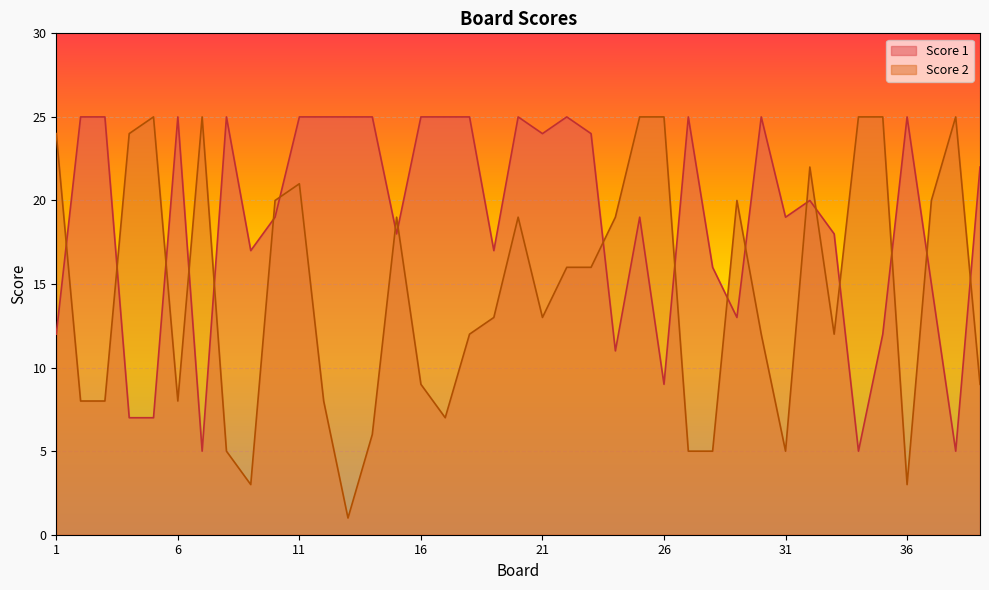

Rank the series by their maximum value, from highest to lowest.

Score 1, Score 2